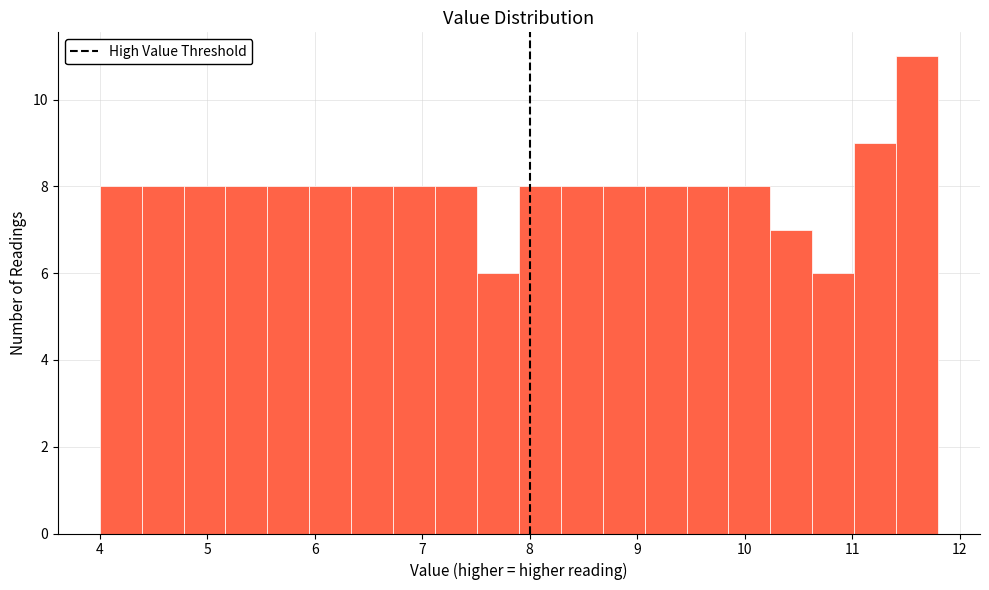

Read against the x-axis, roughly where is the centre of the tallest bar?

11.6